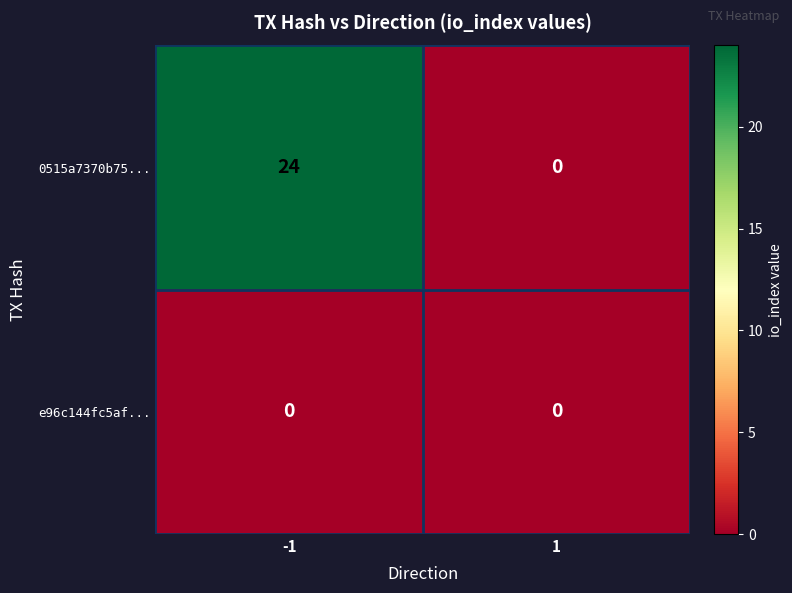

Which label corresponds to the largest value in the chart?

-1